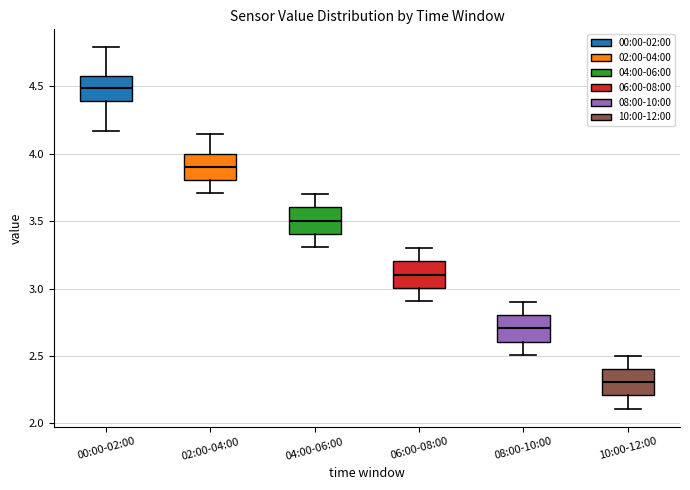

Where does the median line of the box for 04:00-06:00 sit on the y-axis? The values are not printed on the chart, so give them approximately, as read against the axis.

3.50